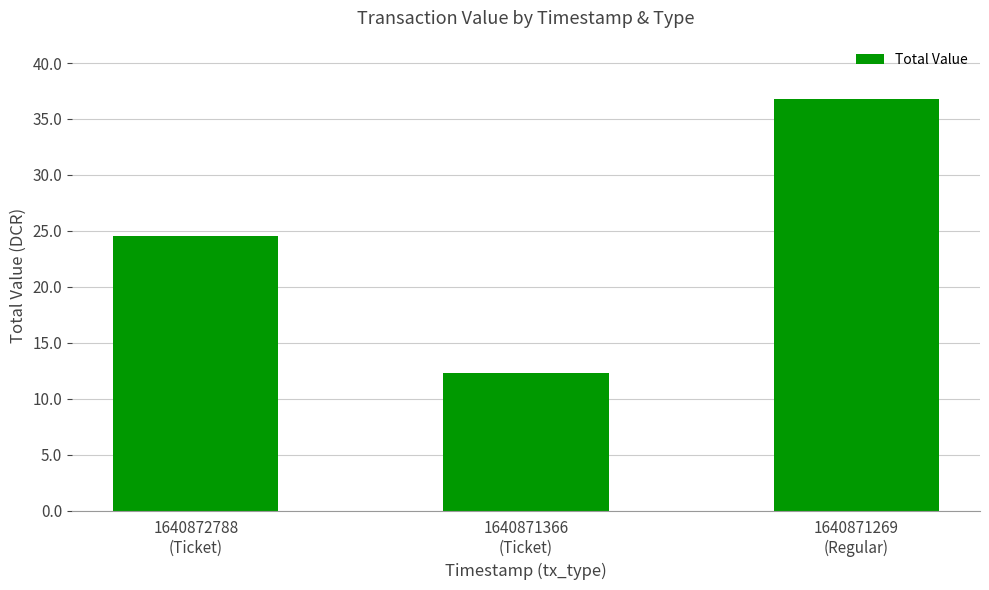

Which has a higher value, 1640871366
(Ticket) or 1640872788
(Ticket)?

1640872788
(Ticket)